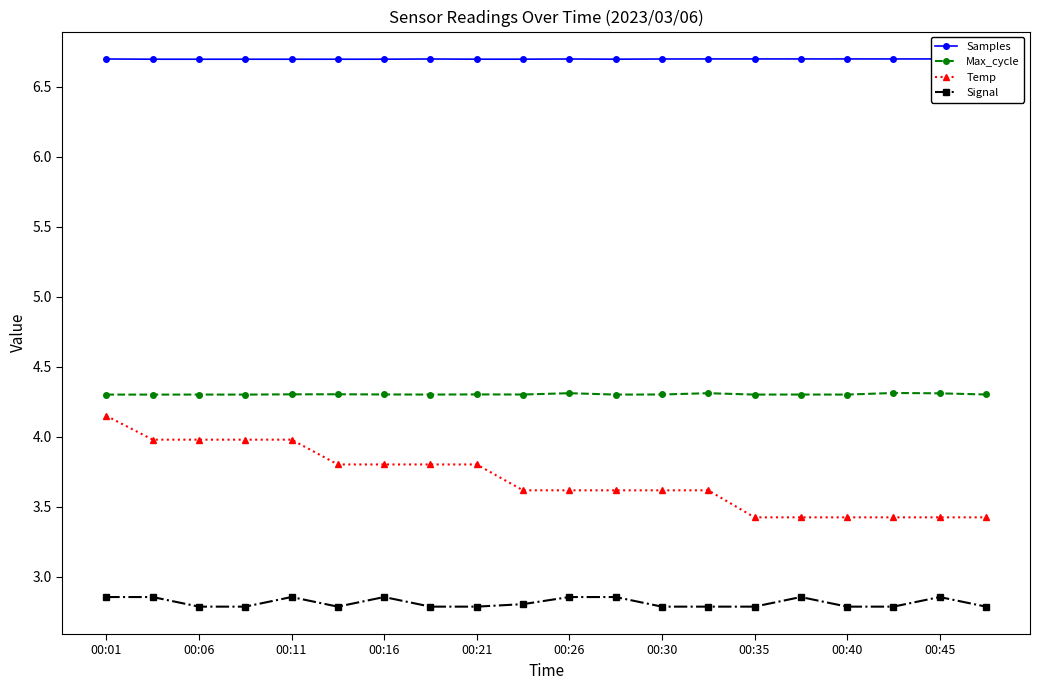

Which series has the largest total across all categories?

Samples